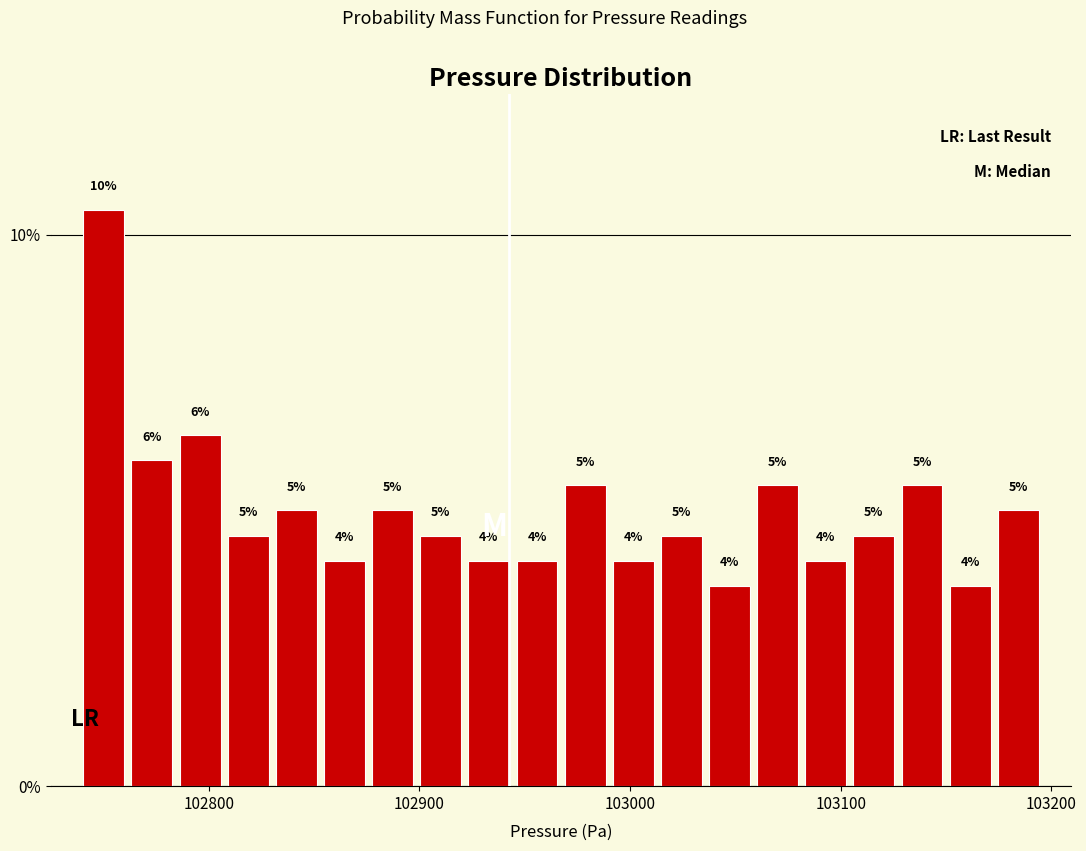

Around what value on the x-axis is the tallest bar? Give the approximate position of its centre, as read against the axis.

102750